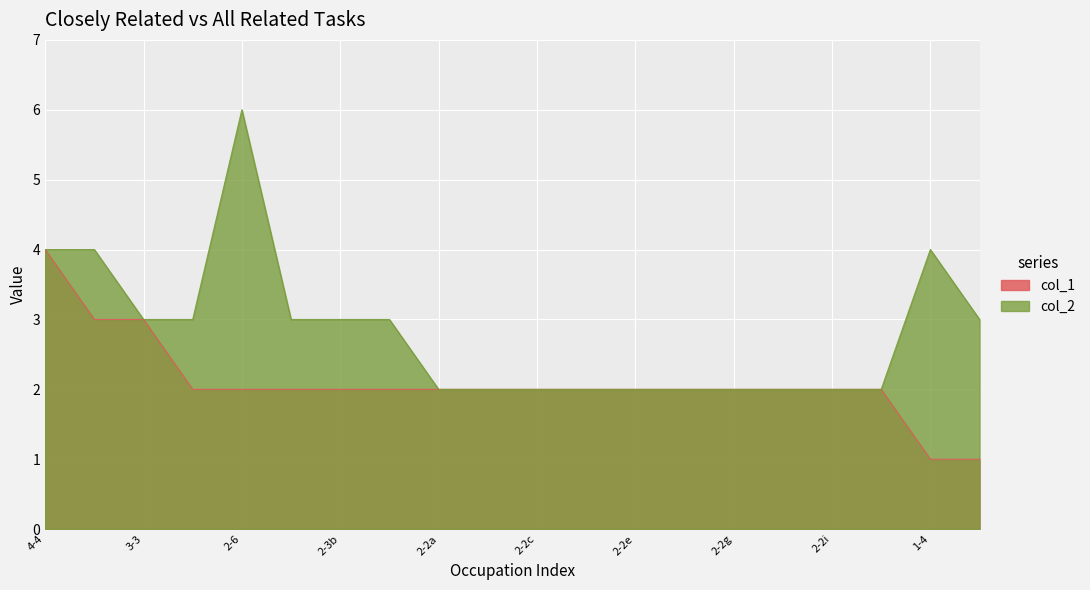

Rank the series by their maximum value, from lowest to highest.

col_1, col_2